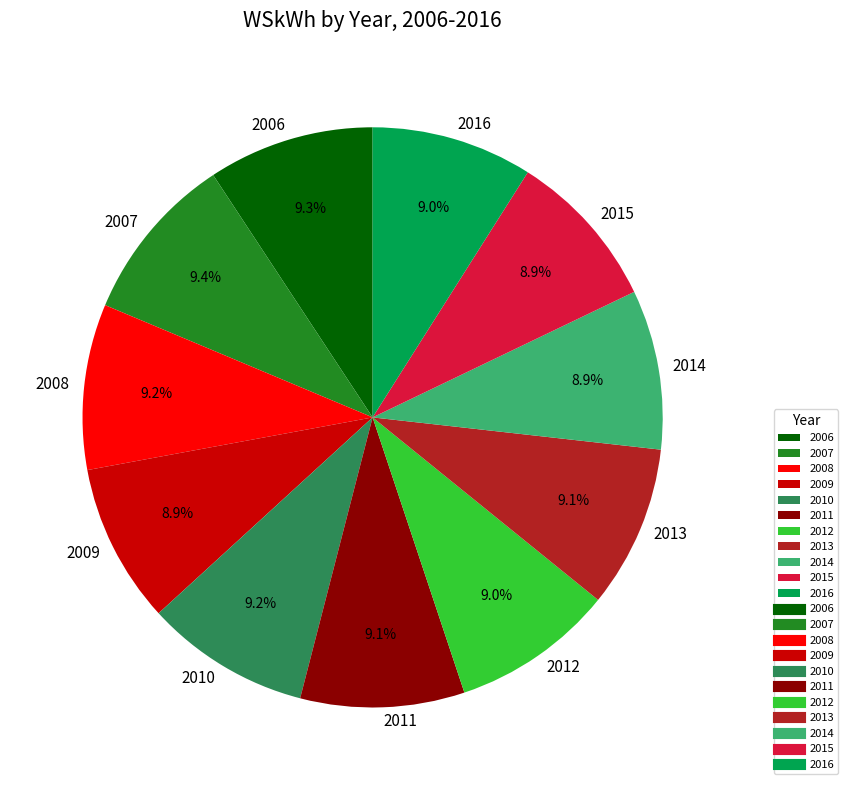

Combined, do 2016 and 2009 account for over 50%?

No